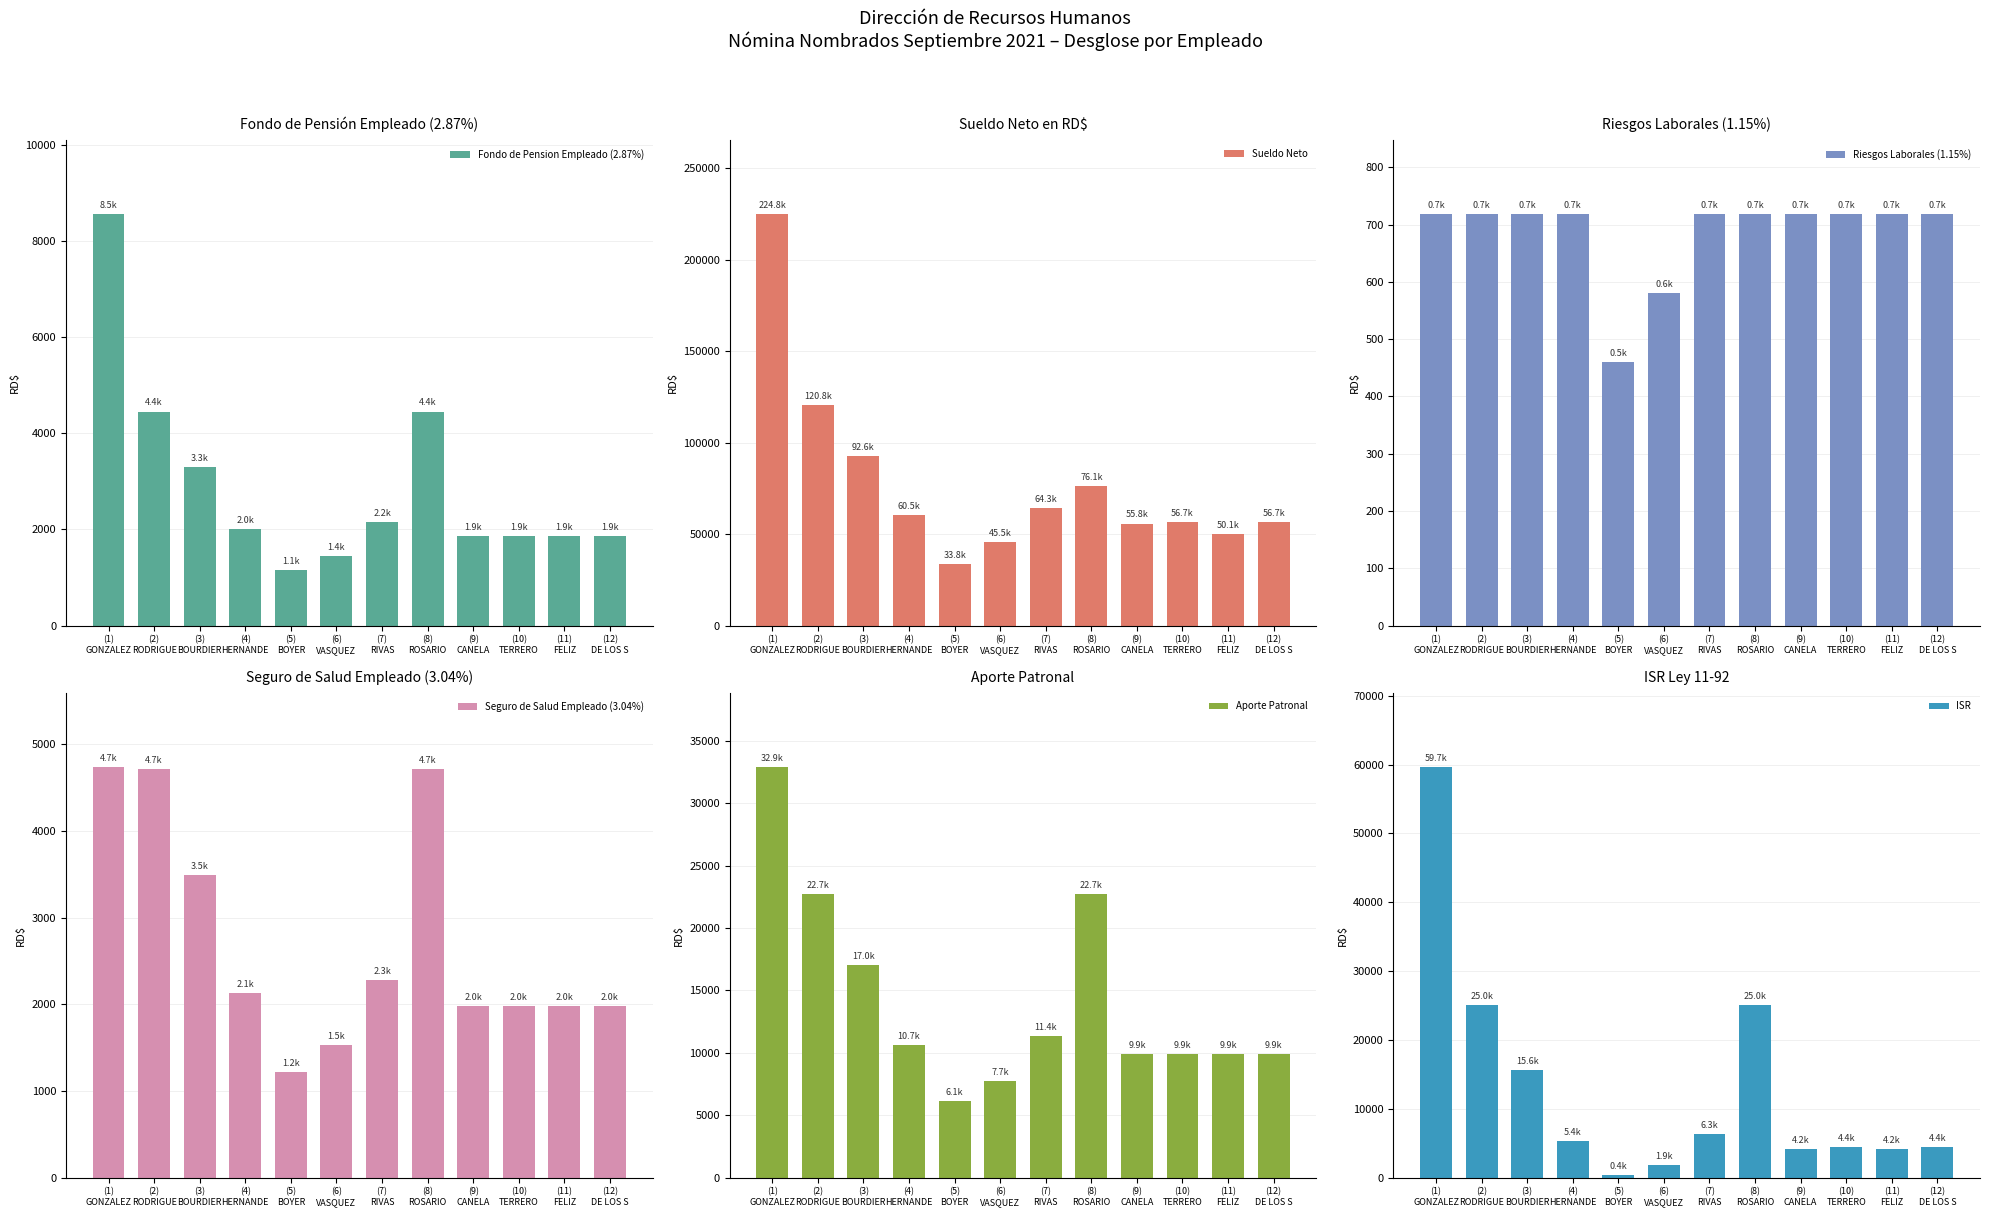

At which label does Aporte Patronal reach its minimum?

(5)
BOYER